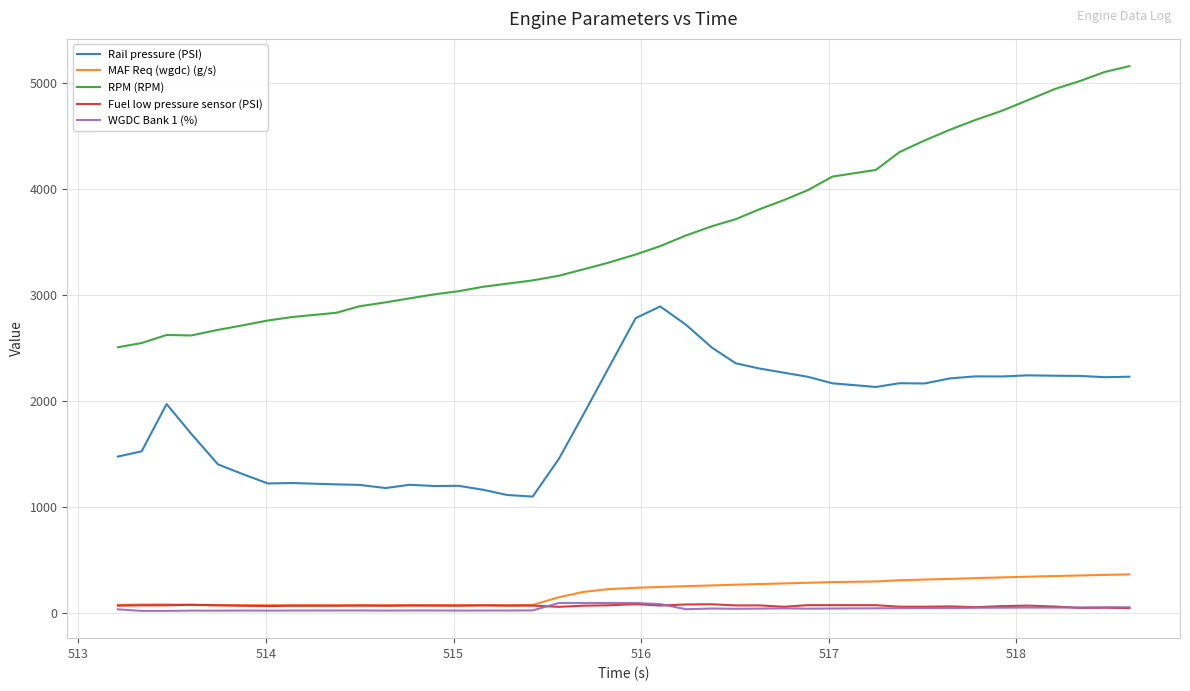

True or false: RPM (RPM) and Rail pressure (PSI) cross at least once.

False